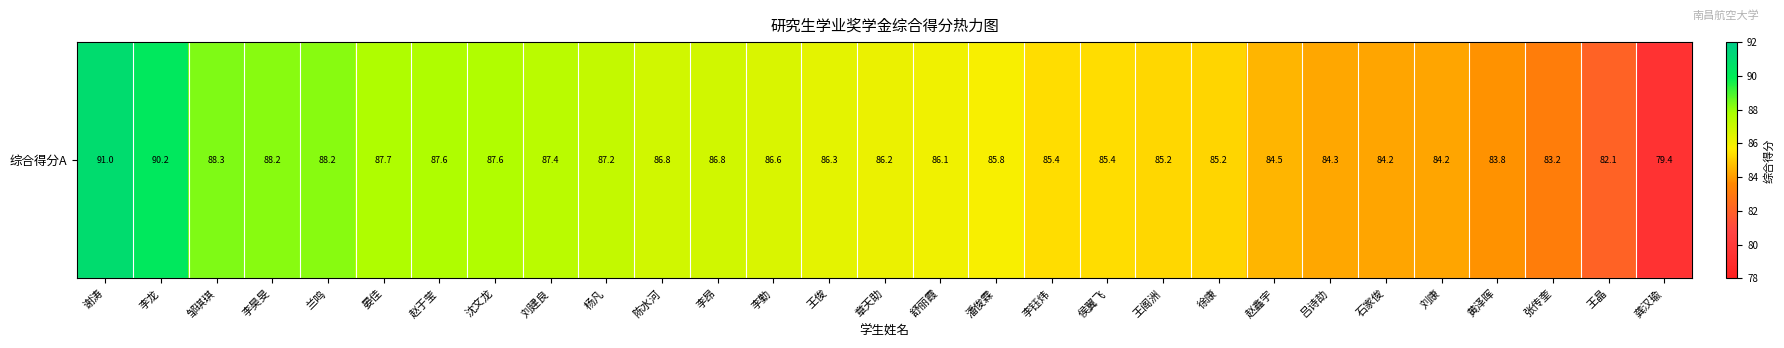

The value at 徐康 is 121.0. True or false?

False